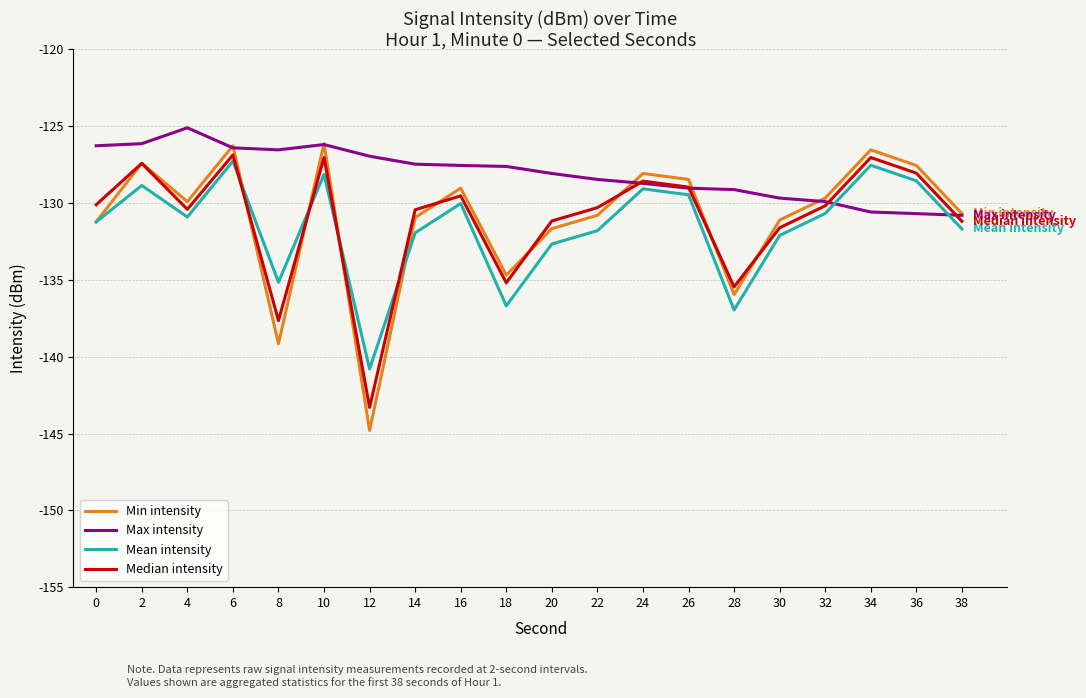

At which label does Median intensity reach its minimum?

12